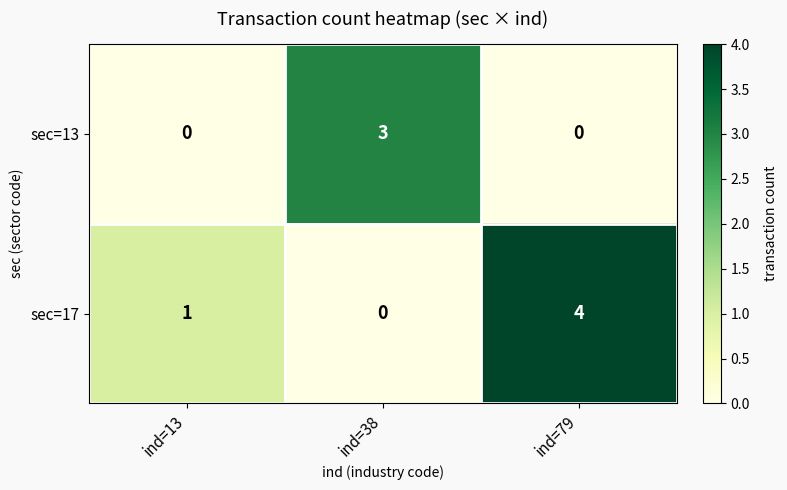

How many categories are shown in the chart?

3